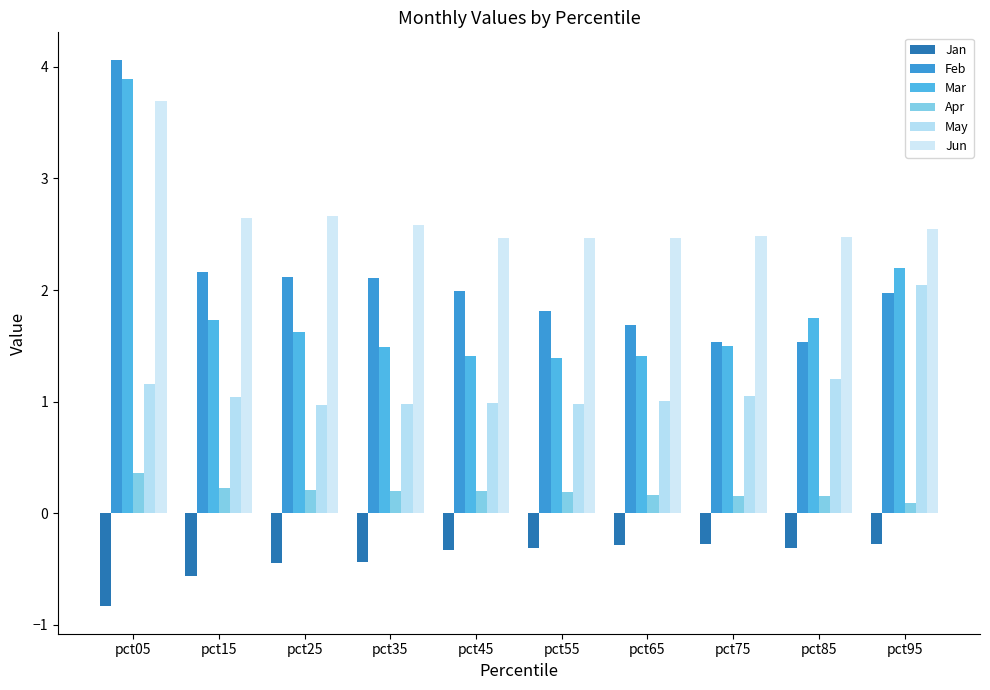

What is the difference between the maximum and minimum values in the May series?

1.1